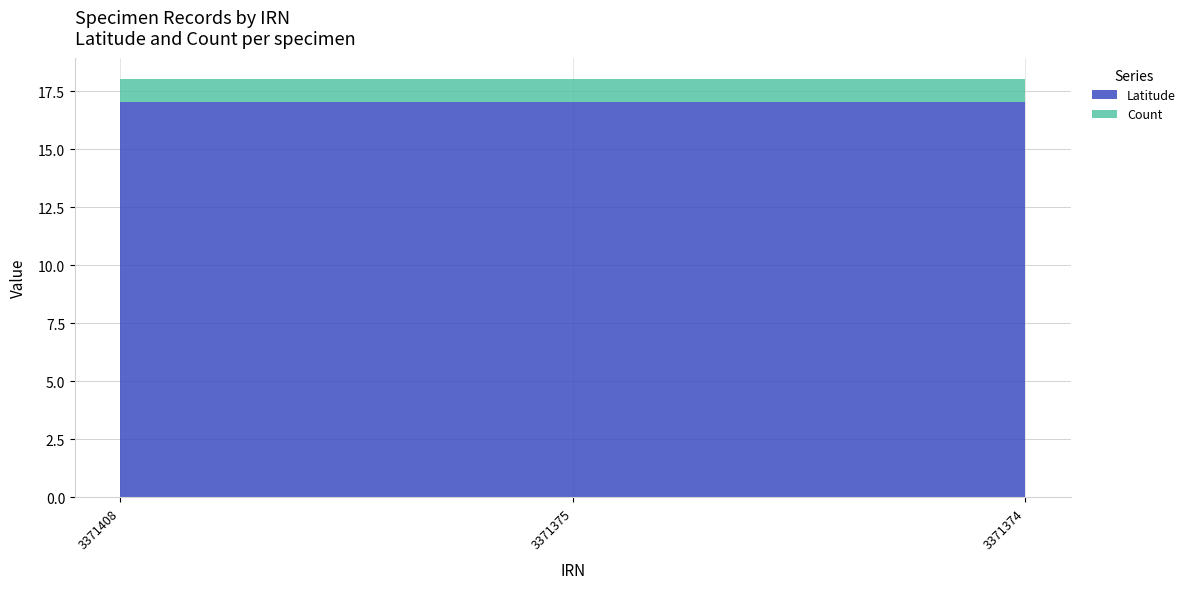

Reading right to left, what are all the values shown in this chart?

Latitude: 17.0	17.0	17.0
Count: 1.0	1.0	1.0